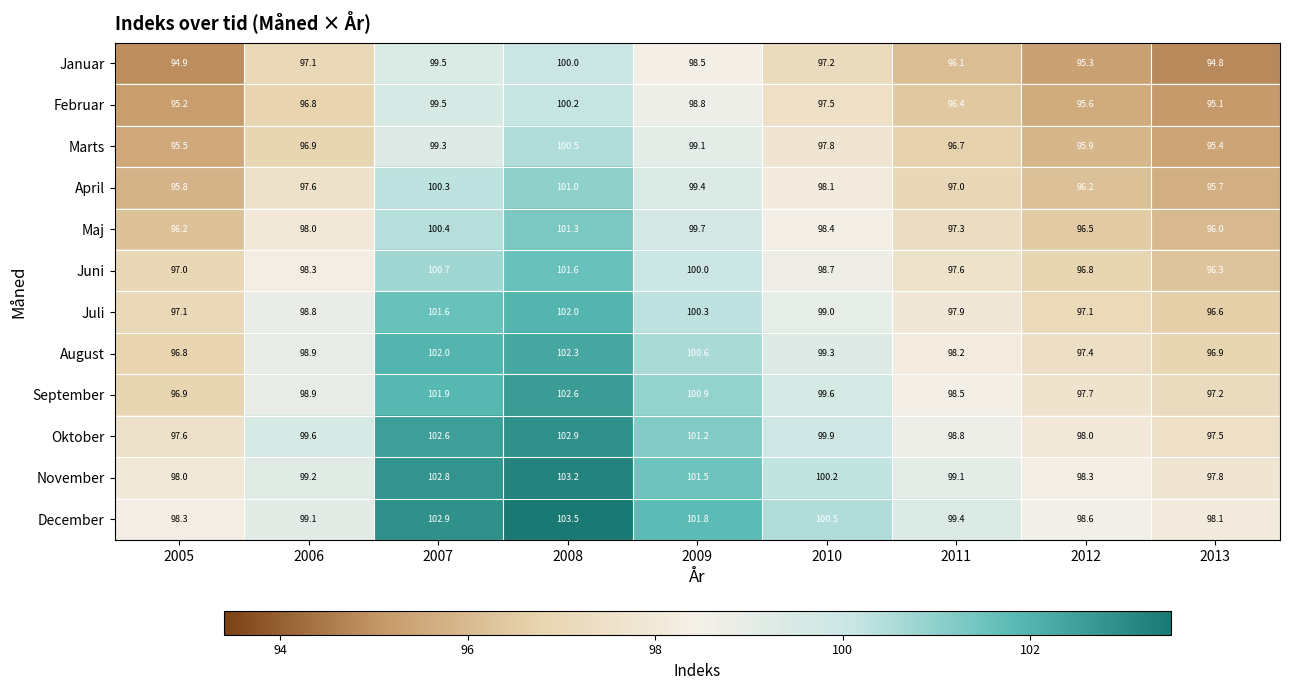

What is the sum of the Marts values at 2013 and 2008?

195.9